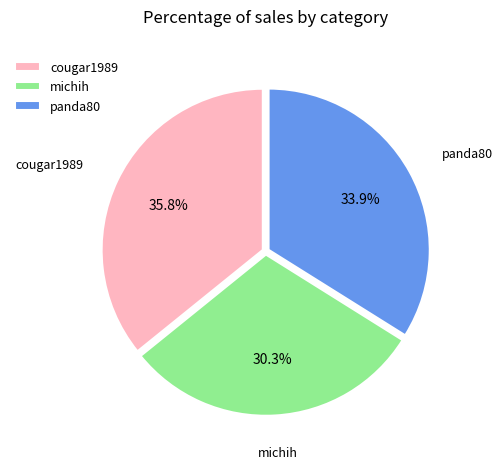

What portion of the pie excludes michih?

69.7%